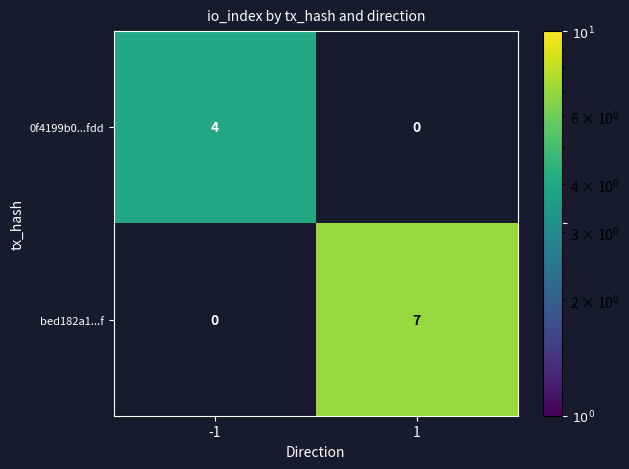

The 0f4199b0...fdd series shows 7 at -1. True or false?

False